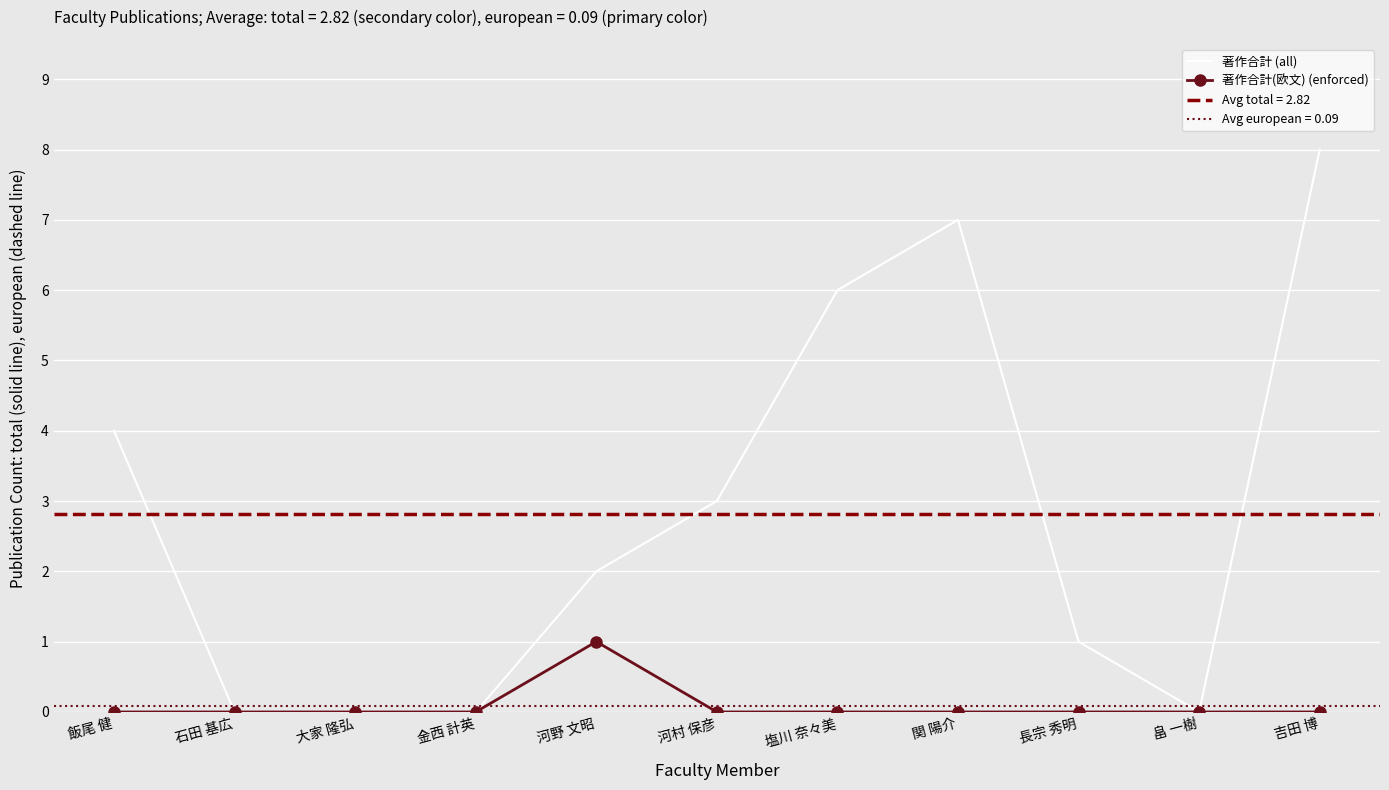

At which label is 著作合計 (all) closest to 4?

飯尾 健